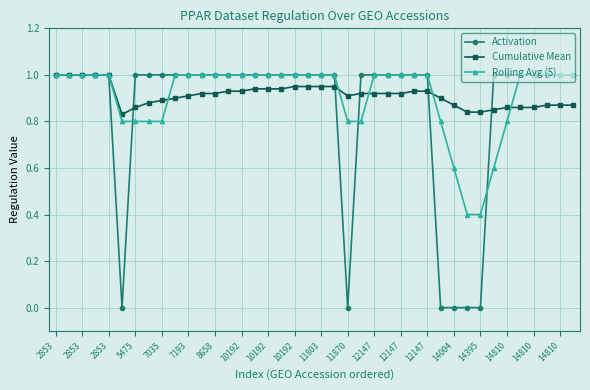

What is the greatest value displayed?

1.0